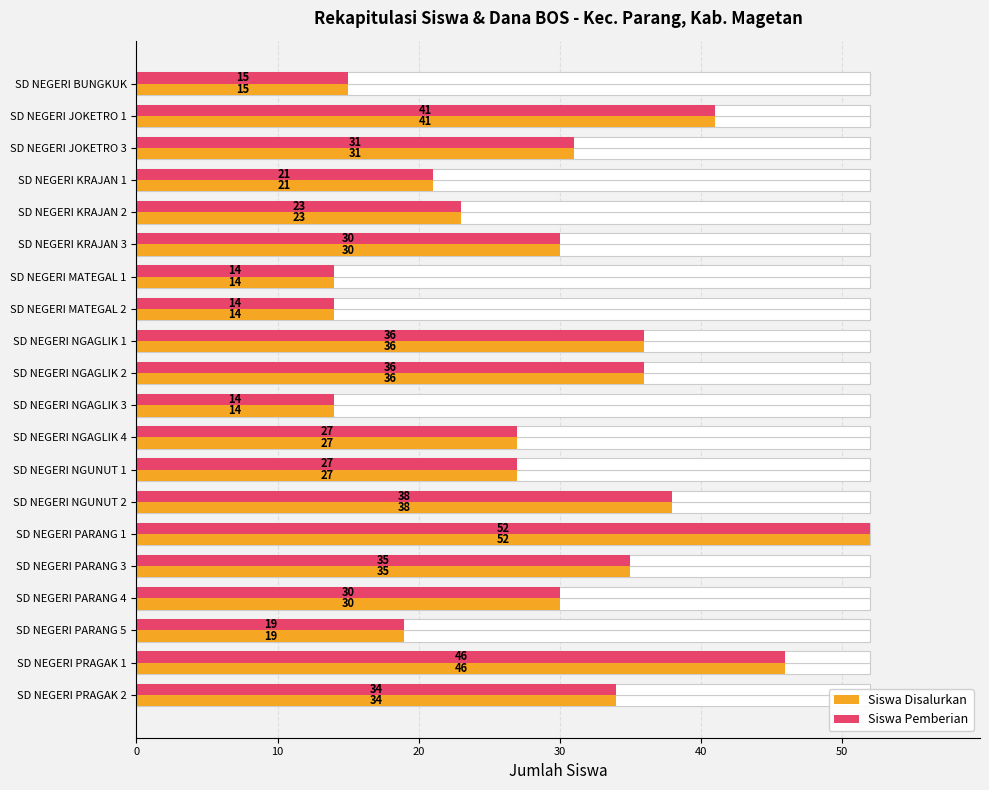

What is the sum of all Siswa Pemberian values?

583